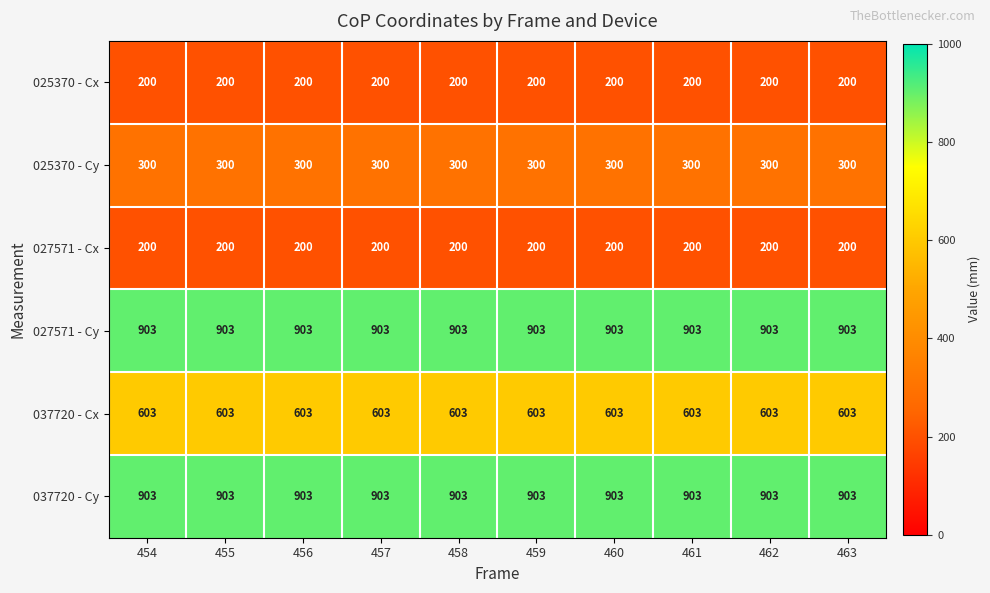

Read the 027571 - Cy value at 459.

903